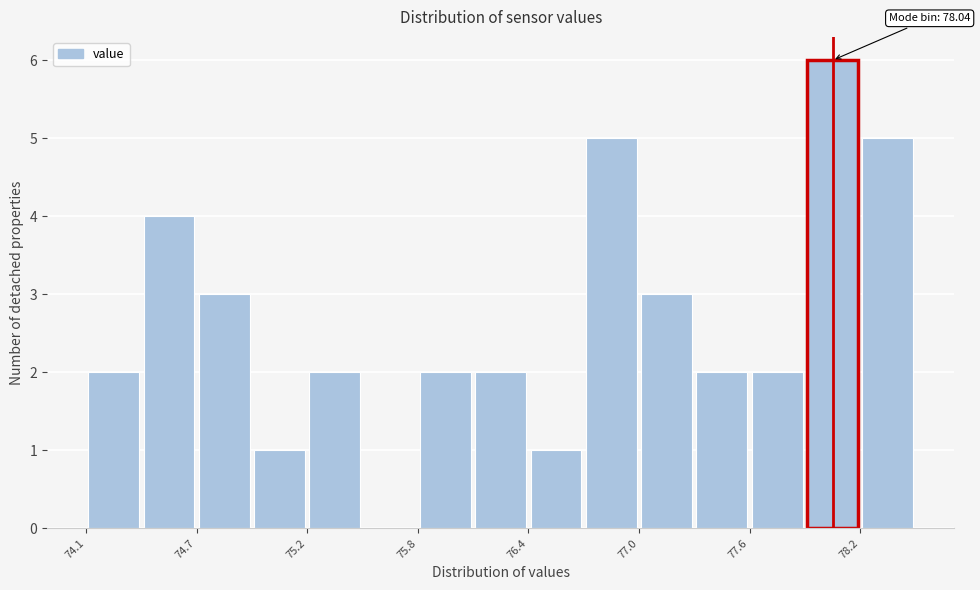

Read against the x-axis, roughly where is the centre of the tallest bar?

78.0